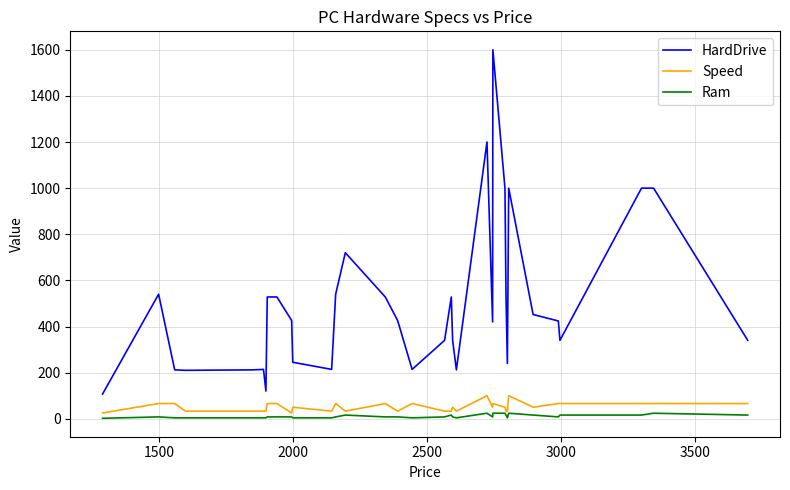

True or false: Ram and HardDrive cross at least once.

False